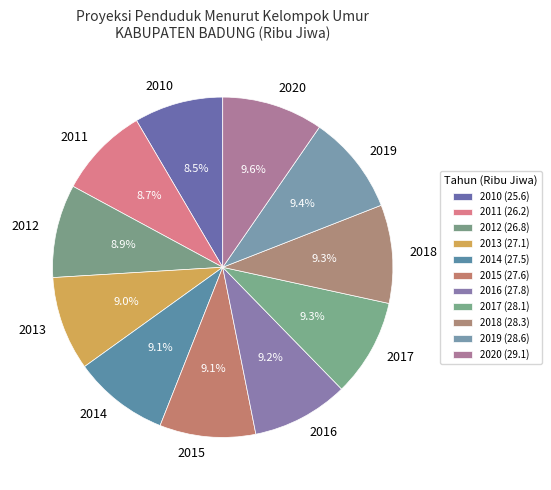

What percentage do 2015 and 2016 together represent?

18.3%